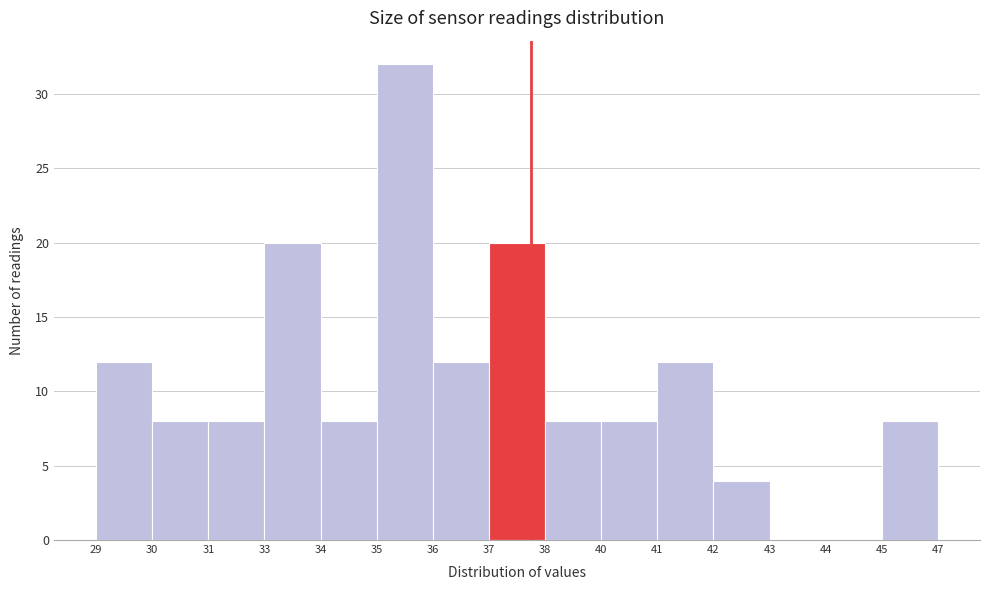

Reading right to left, list all the values displayed in this chart.

45=8	44=0	43=0	42=4	41=12	40=8	38=8	37=20	36=12	35=32	34=8	33=20	31=8	30=8	29=12